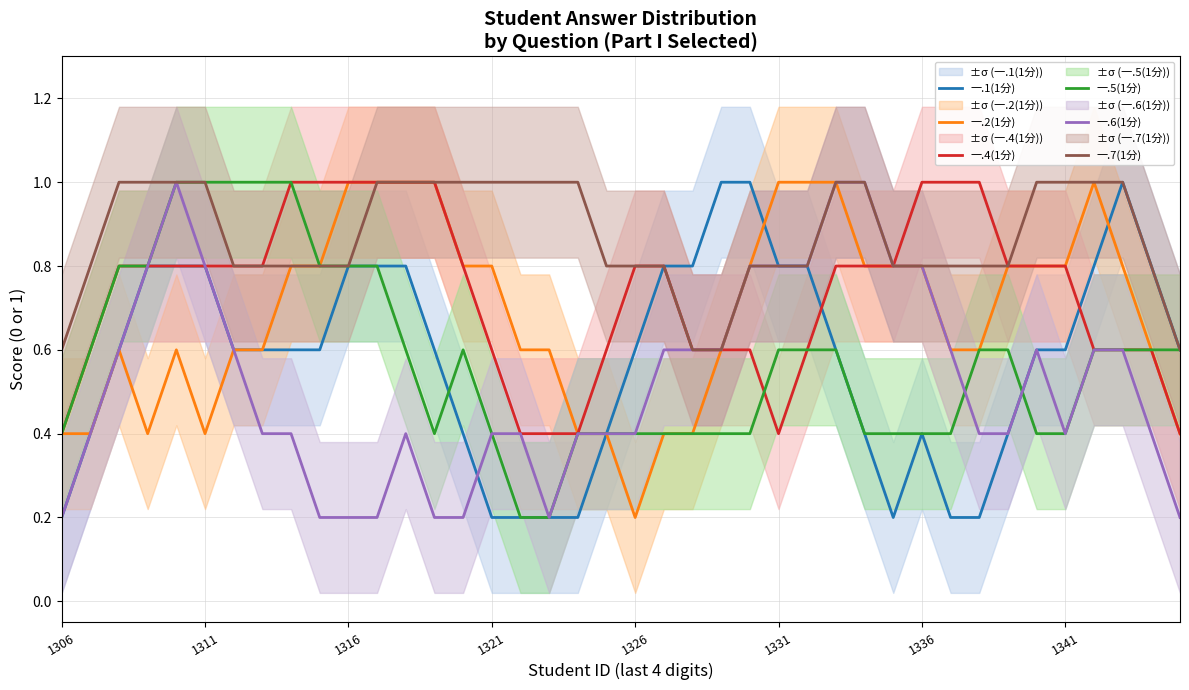

What is the maximum value for 一.6(1分)?

1.0